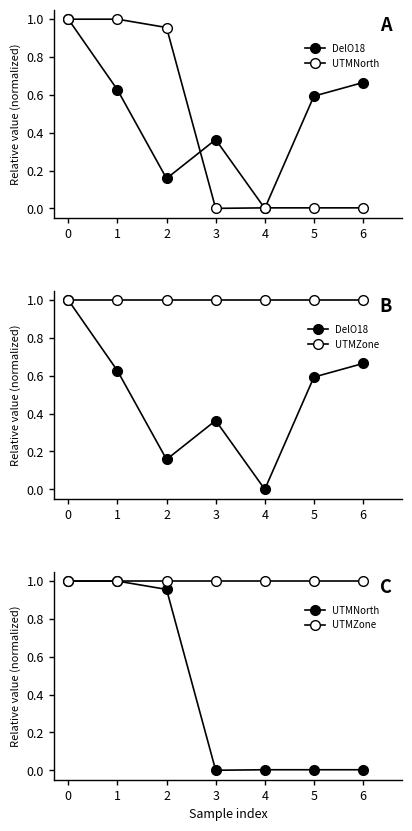

How many lines are shown in the chart?

3